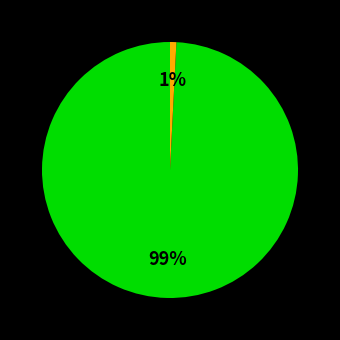

Count the number of slices in the pie.

2